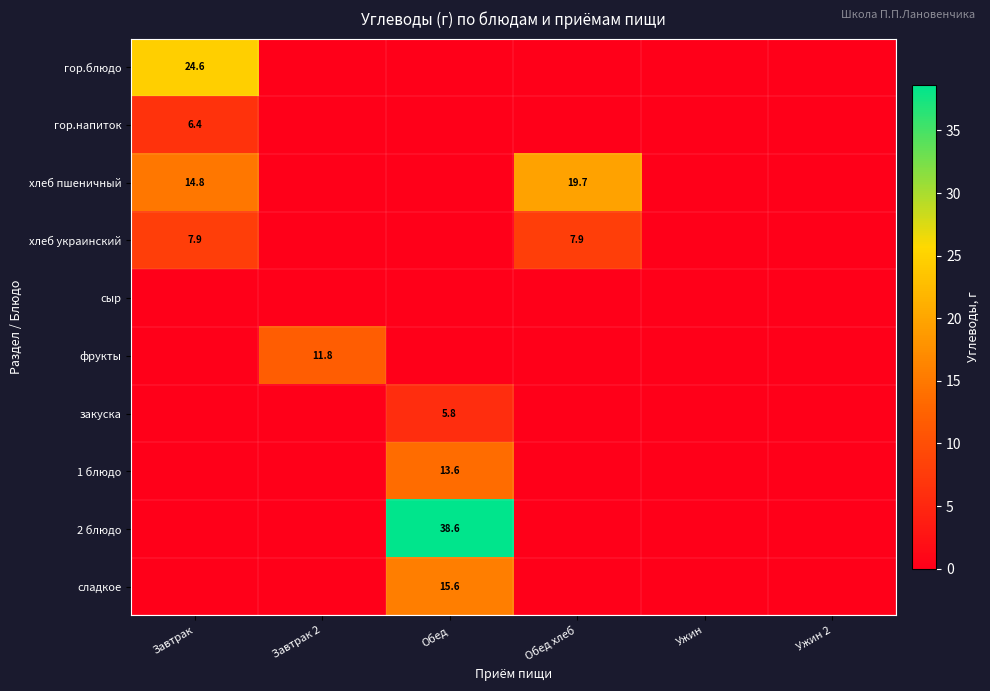

The value of хлеб пшеничный at Завтрак is 14.8. True or false?

True